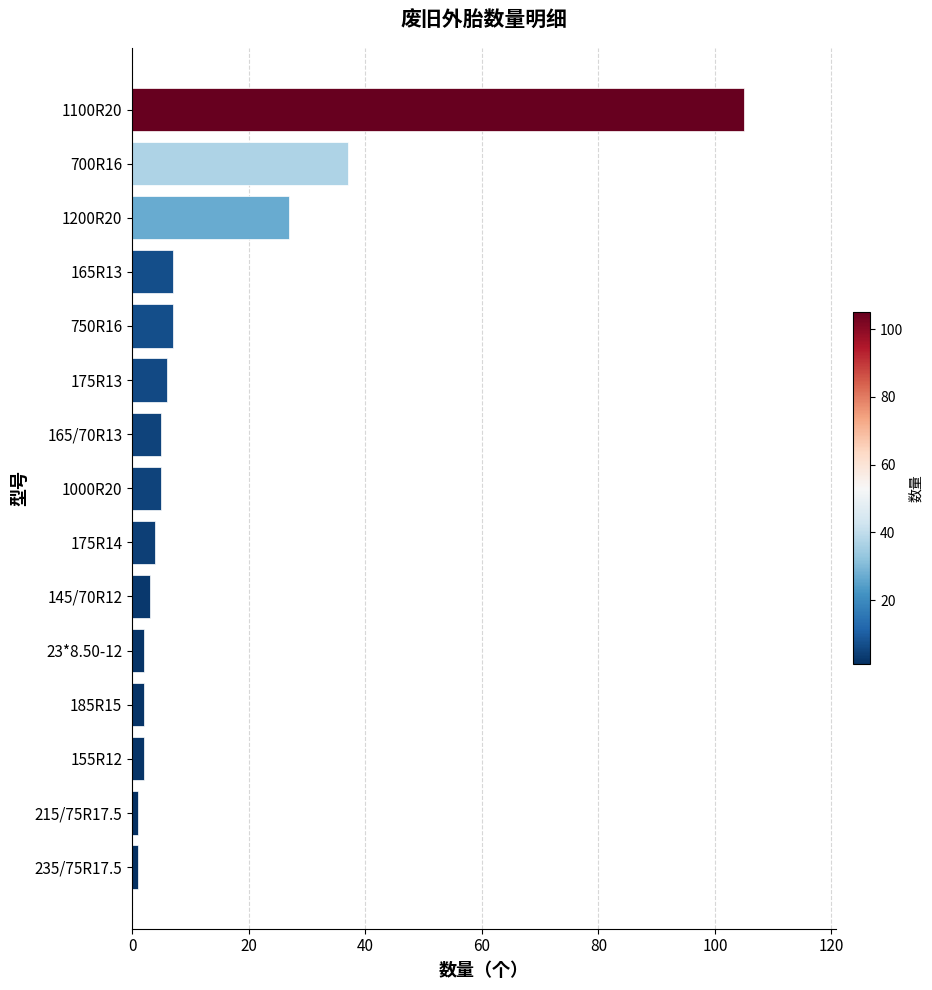

Approximately how many times larger is the value at 175R14 compared to 145/70R12?

1.3